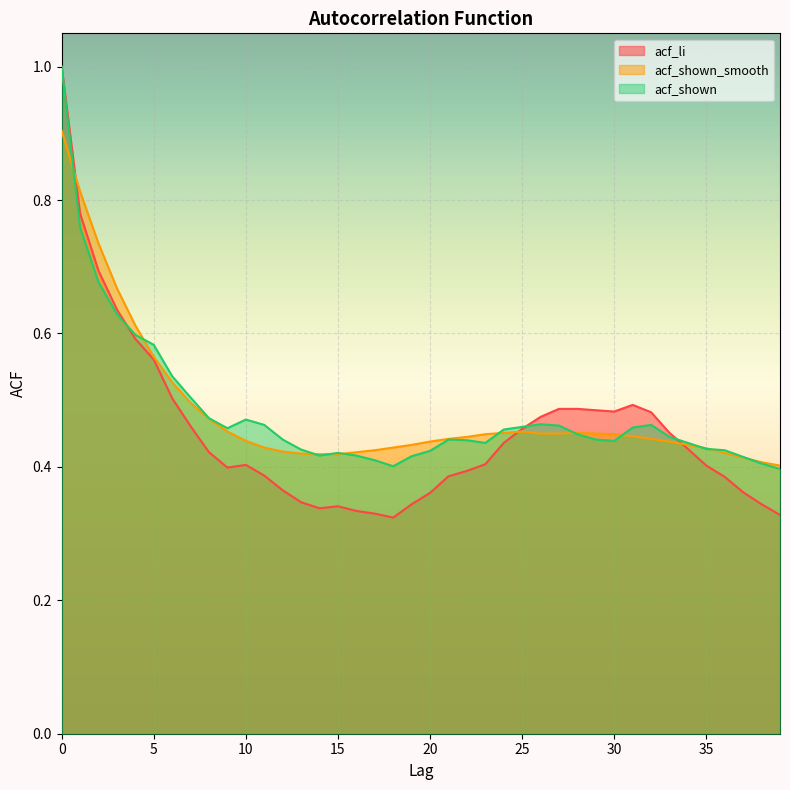

How many distinct data groups are displayed?

3